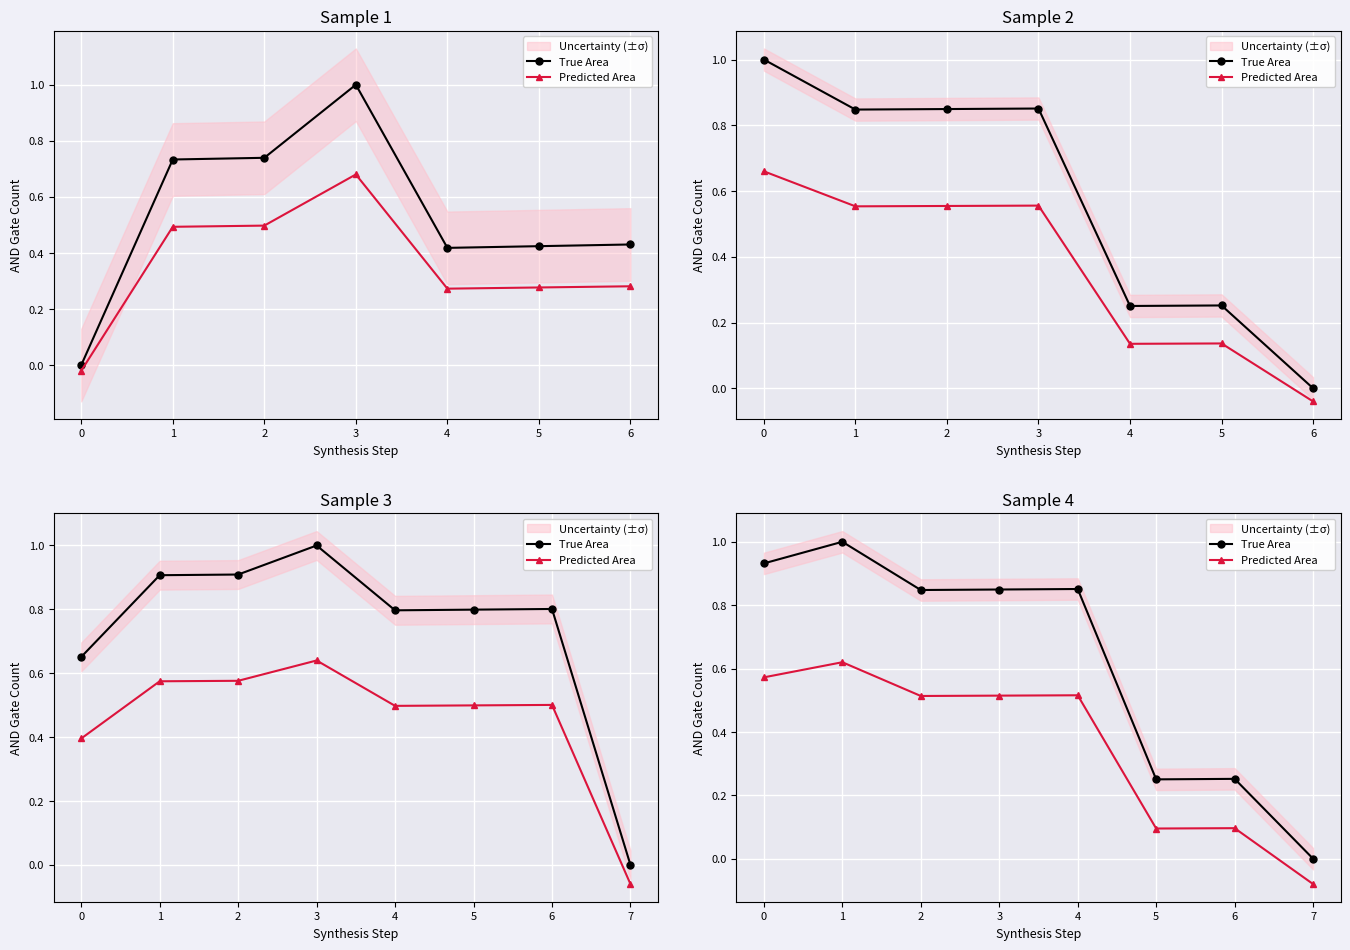

Between 1 and 4, which series saw the biggest shift?

True Area